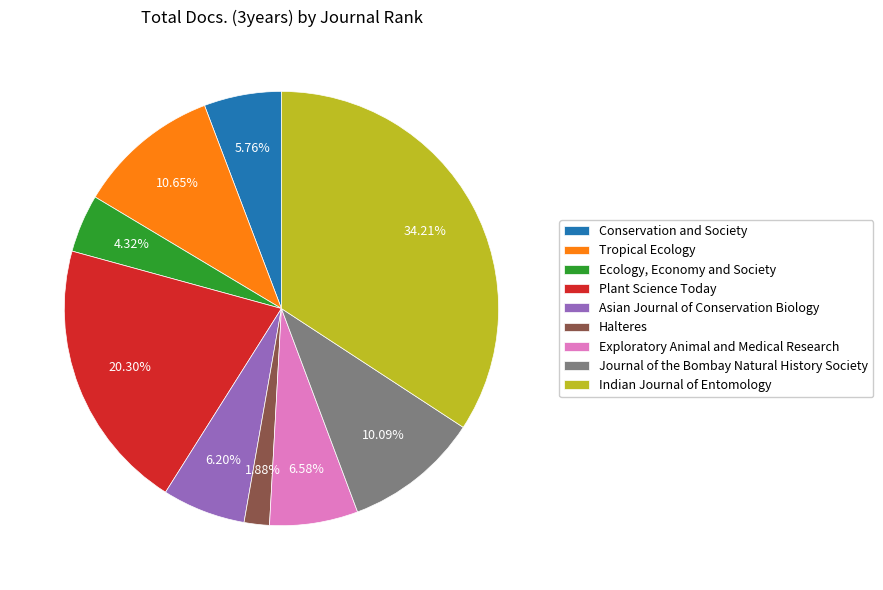

Rank the categories by value from lowest to highest.

Halteres, Ecology, Economy and Society, Conservation and Society, Asian Journal of Conservation Biology, Exploratory Animal and Medical Research, Journal of the Bombay Natural History Society, Tropical Ecology, Plant Science Today, Indian Journal of Entomology